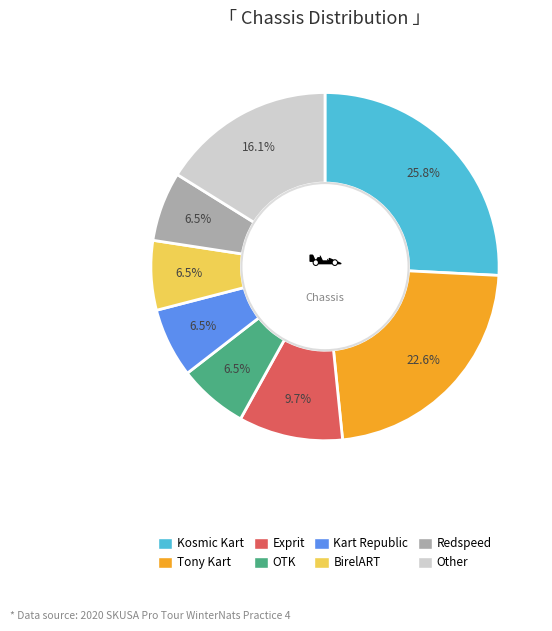

The BirelART slice represents 1% of the pie. True or false?

False